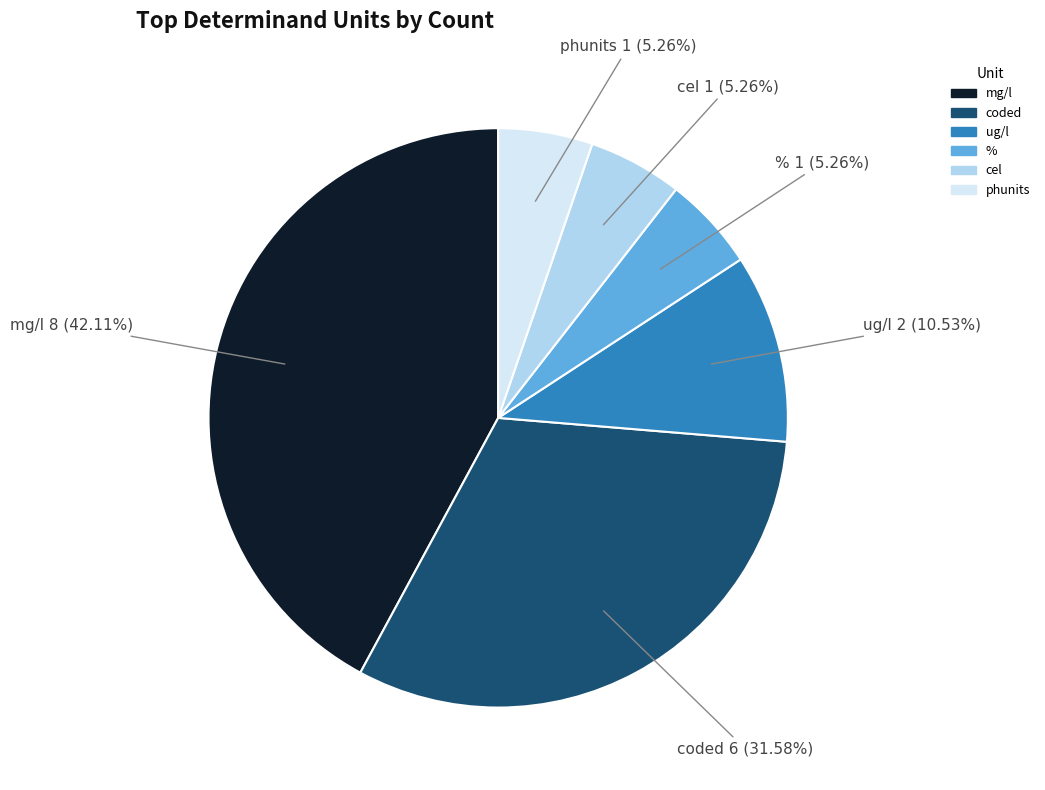

What is the largest slice in the pie chart?

mg/l